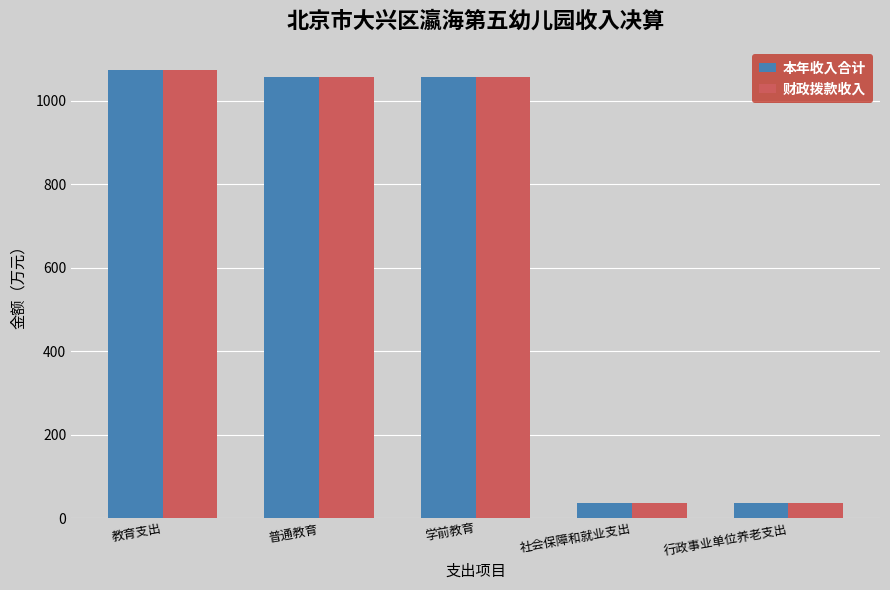

What is the average value of the 财政拨款收入 series?

651.6